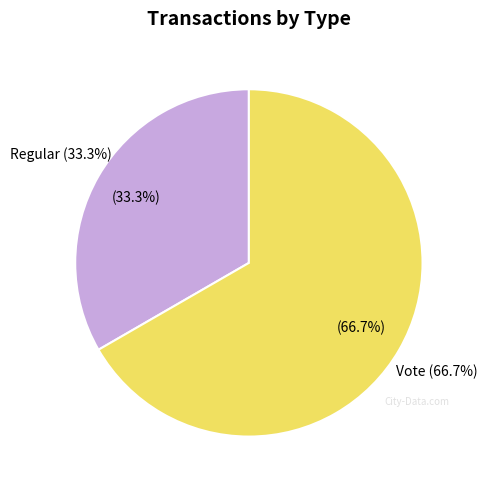

What is the change in value from Regular to Vote?

+1